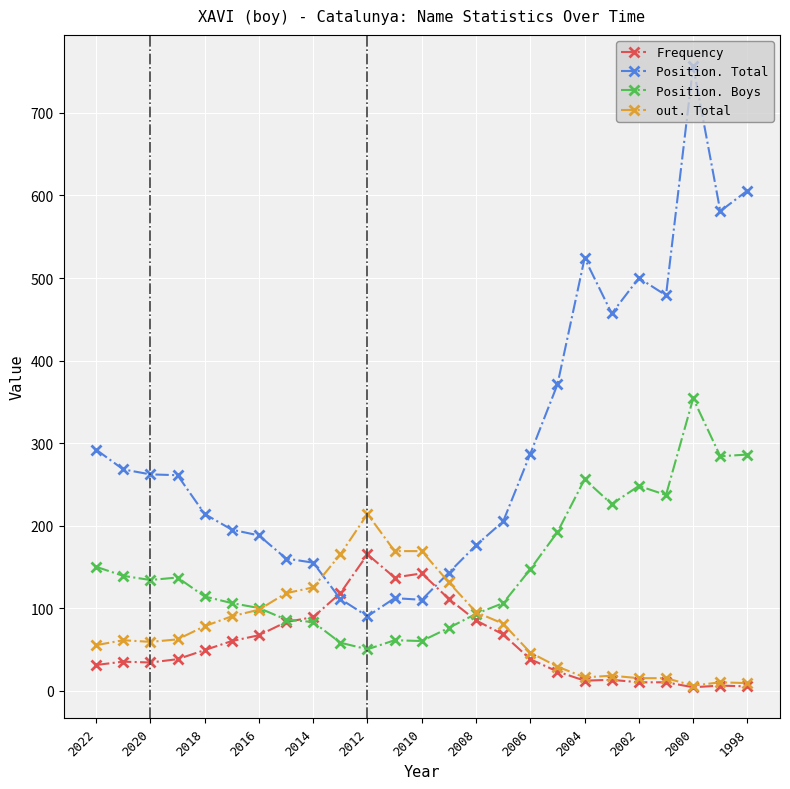

What is the difference between the second highest and second lowest values in the Frequency series?

137